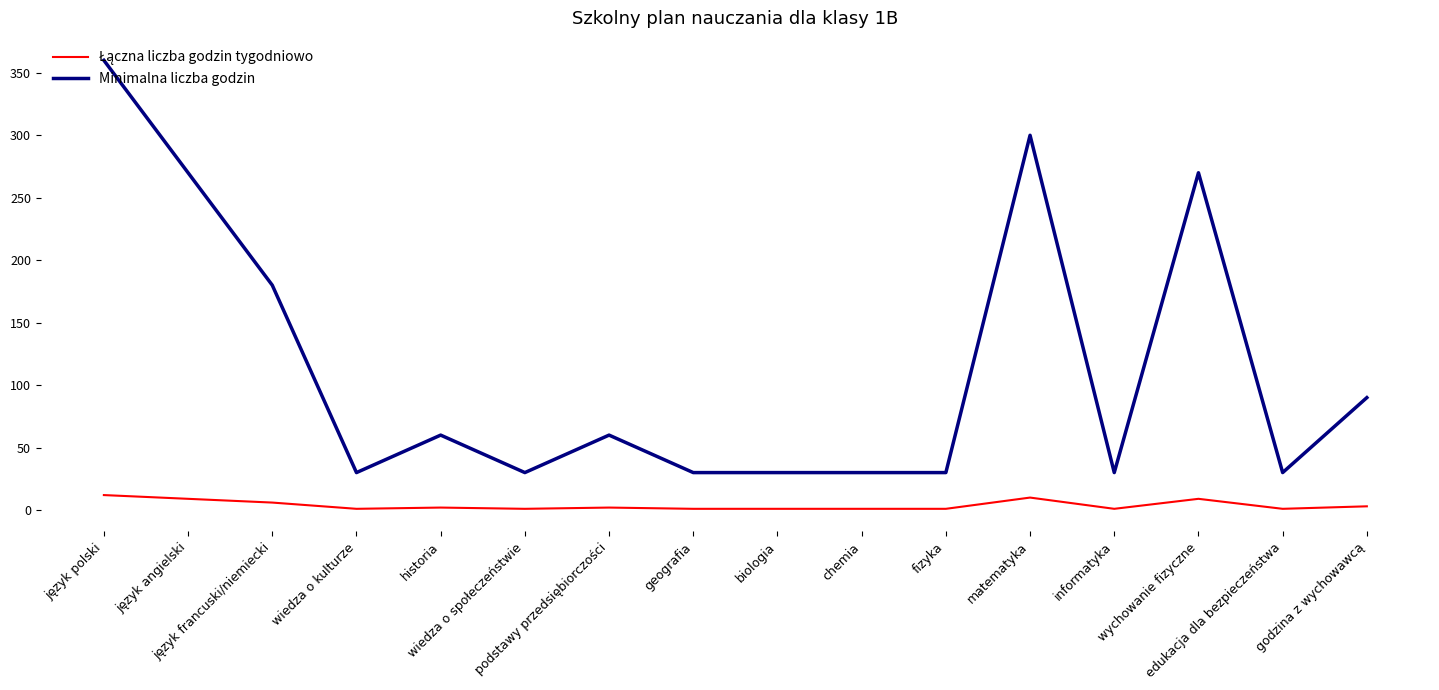

What position from the left is wychowanie fizyczne?

14